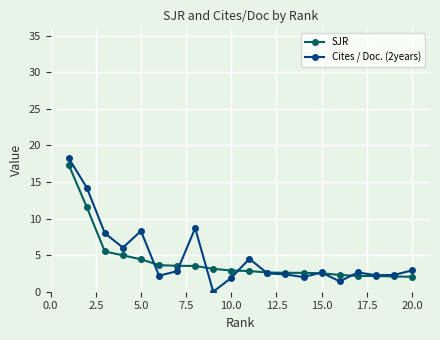

List the series in order of their peak value, lowest first.

SJR, Cites / Doc. (2years)